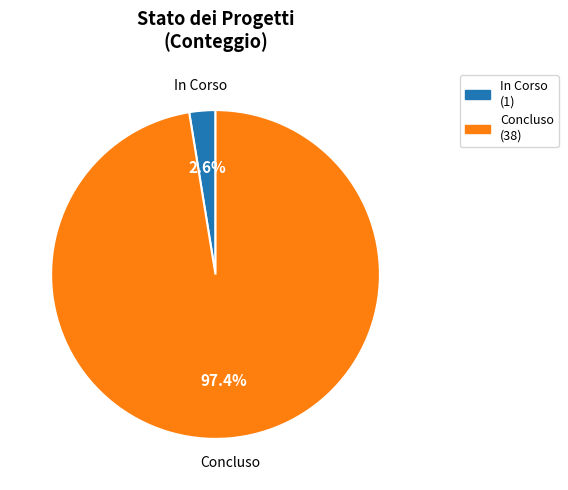

Count the number of slices in the pie.

2